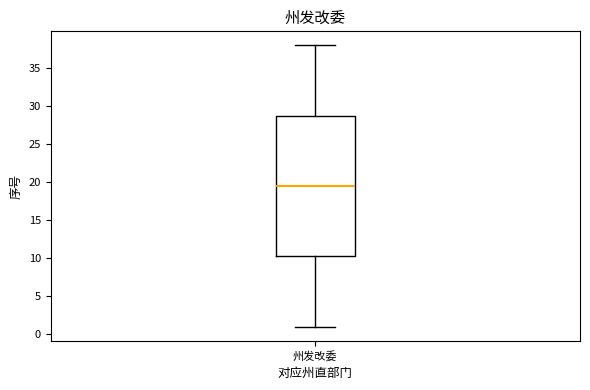

Read this box plot against the y-axis: the position of the median line, the range covered by the box, and the ends of both whiskers. The values are not printed on the chart, so give them approximately, as read against the axis.

median 19.5, box 10.5 to 29.0, whiskers 1.0 to 38.0